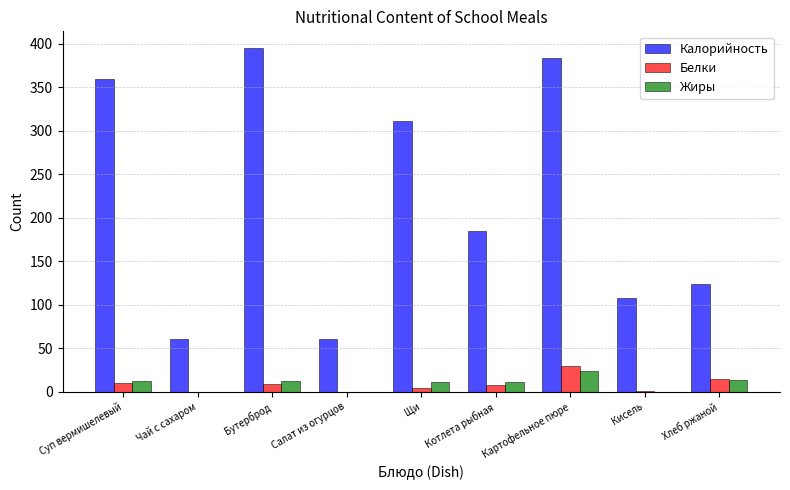

The value of Жиры at Щи is 11.0. True or false?

True